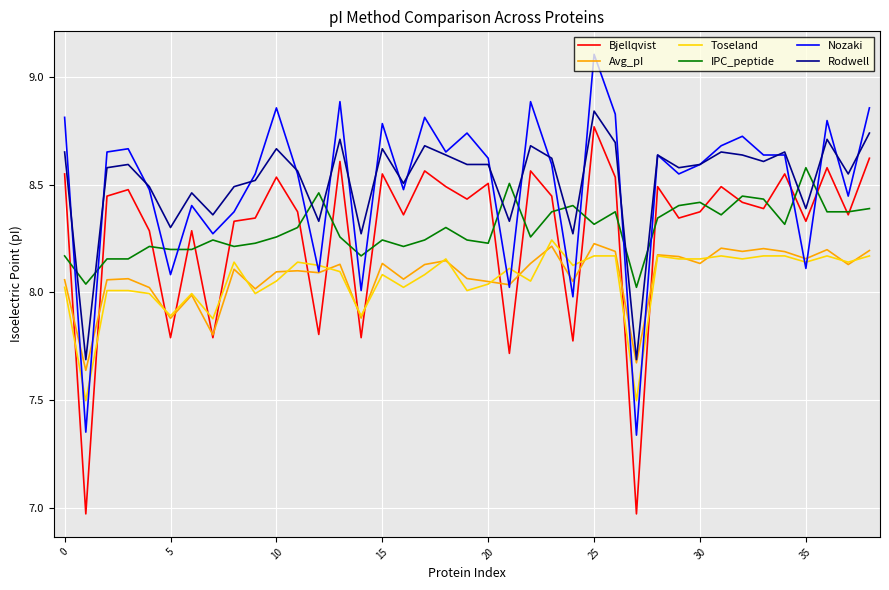

Which series ends up on top after the final intersection of IPC_peptide and Nozaki?

Nozaki